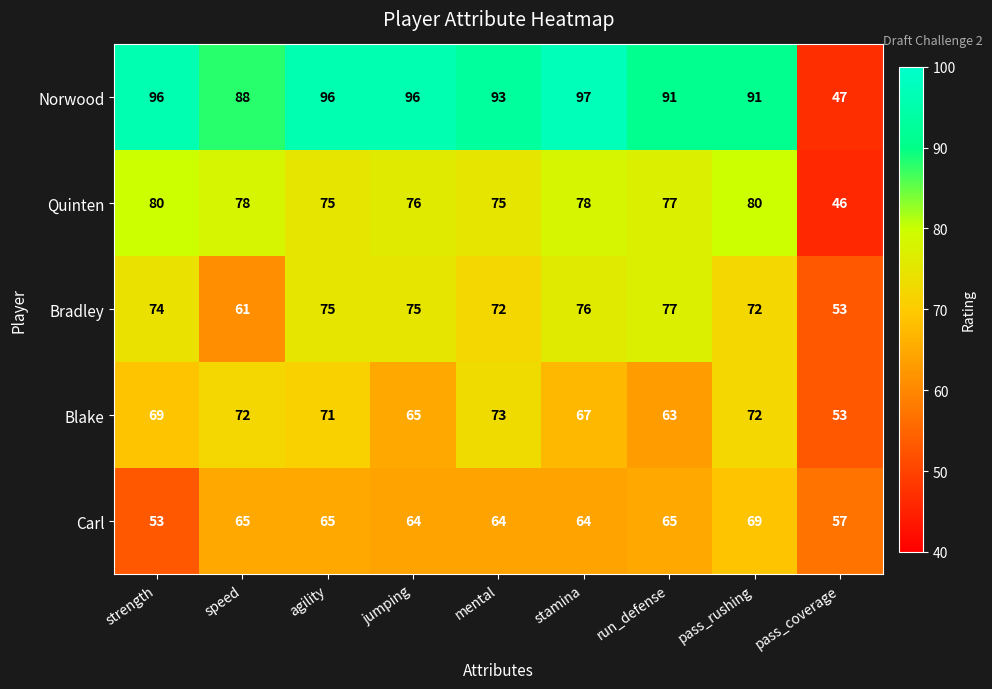

Is it true that Carl equals 65 at speed?

True